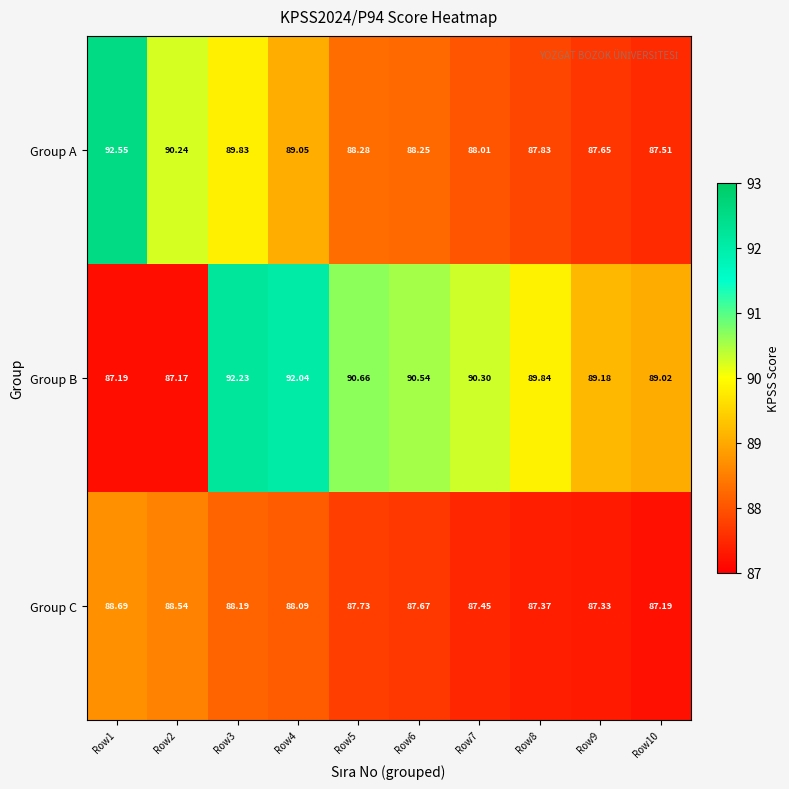

At which category is the sum across all series the highest?

Row3